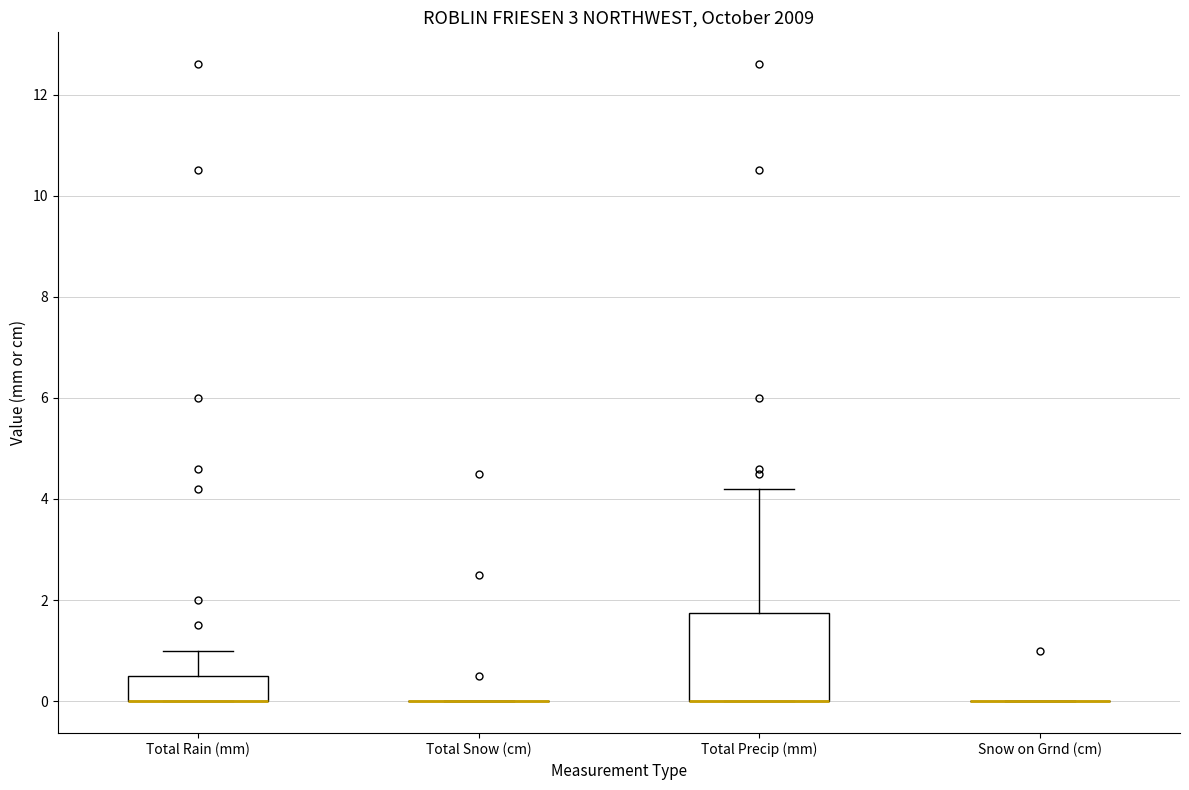

Reading left to right, read every box against the y-axis: the position of its median line, the range the box covers, and the ends of its whiskers. The values are not printed on the chart, so give them approximately, as read against the axis.

Total Rain (mm): median 0.0 (drawn on the box's lower edge), box 0.0 to 0.6, whiskers 0.0 to 1.0
Total Snow (cm): box collapsed to a line at 0.0, whiskers 0.0 to 0.0
Total Precip (mm): median 0.0 (drawn on the box's lower edge), box 0.0 to 1.8, whiskers 0.0 to 4.2
Snow on Grnd (cm): box collapsed to a line at 0.0, whiskers 0.0 to 0.0